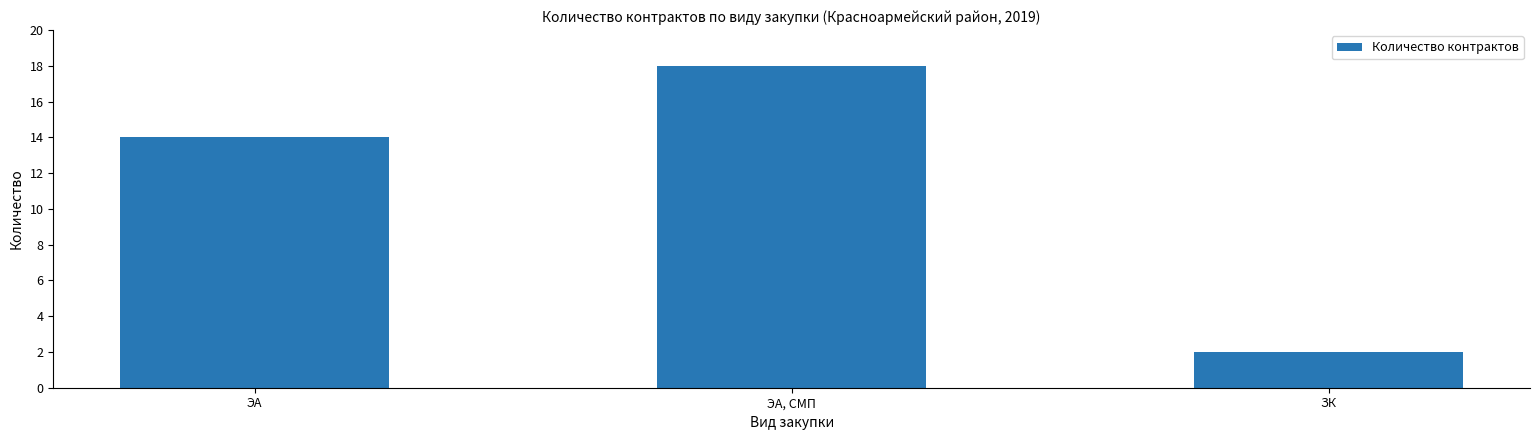

Does the chart contain stacked bars?

No